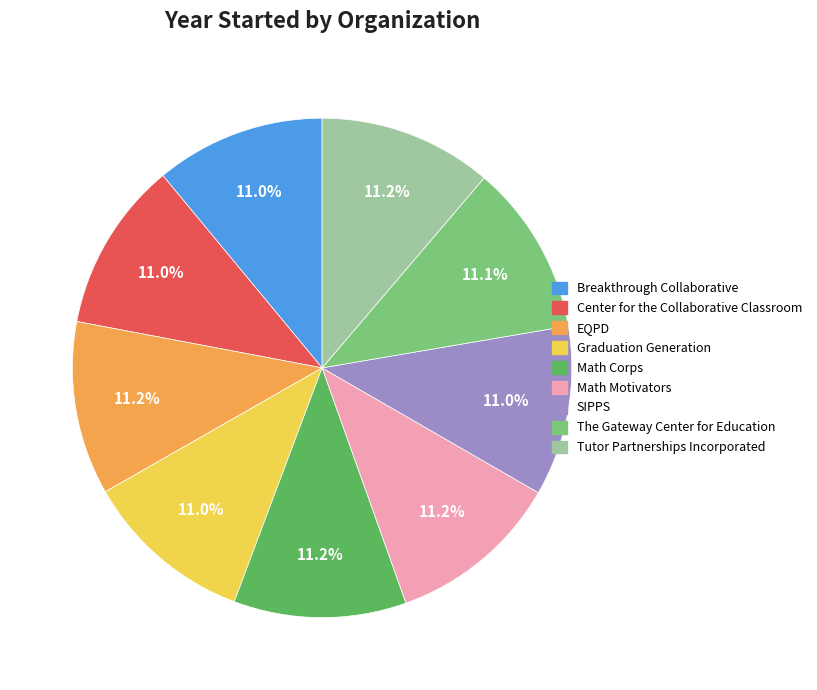

Combined, do Tutor Partnerships Incorporated and Breakthrough Collaborative account for over 50%?

No